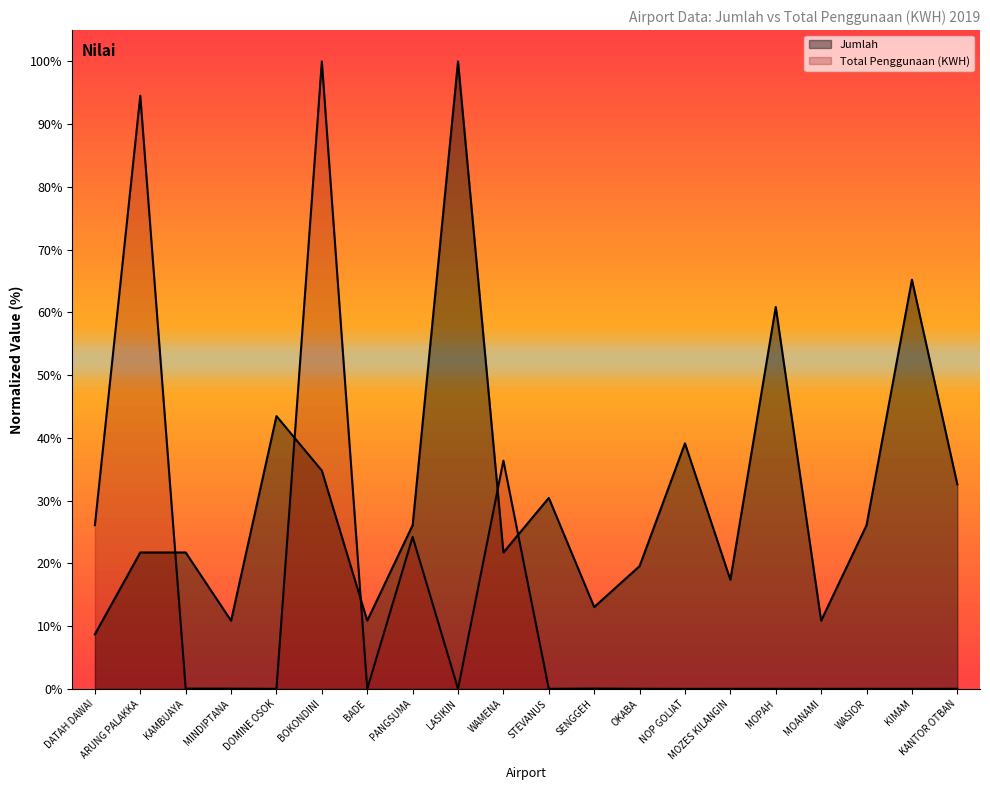

True or false: Total Penggunaan (KWH) has more than 2 interior local peaks.

True